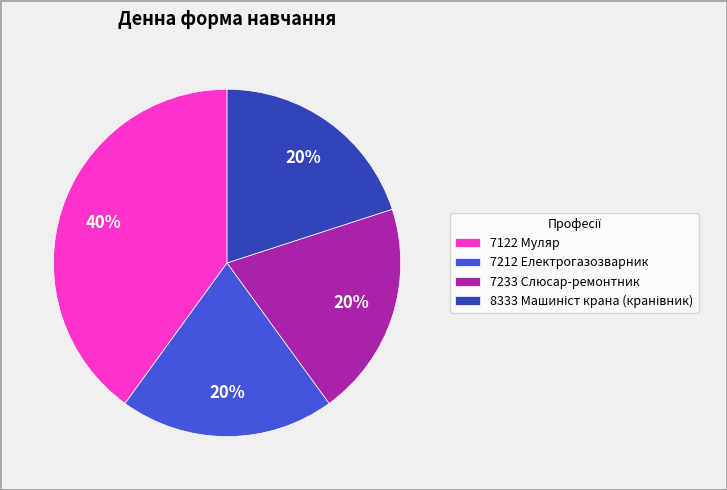

To the nearest percent, what is the average slice percentage?

25%